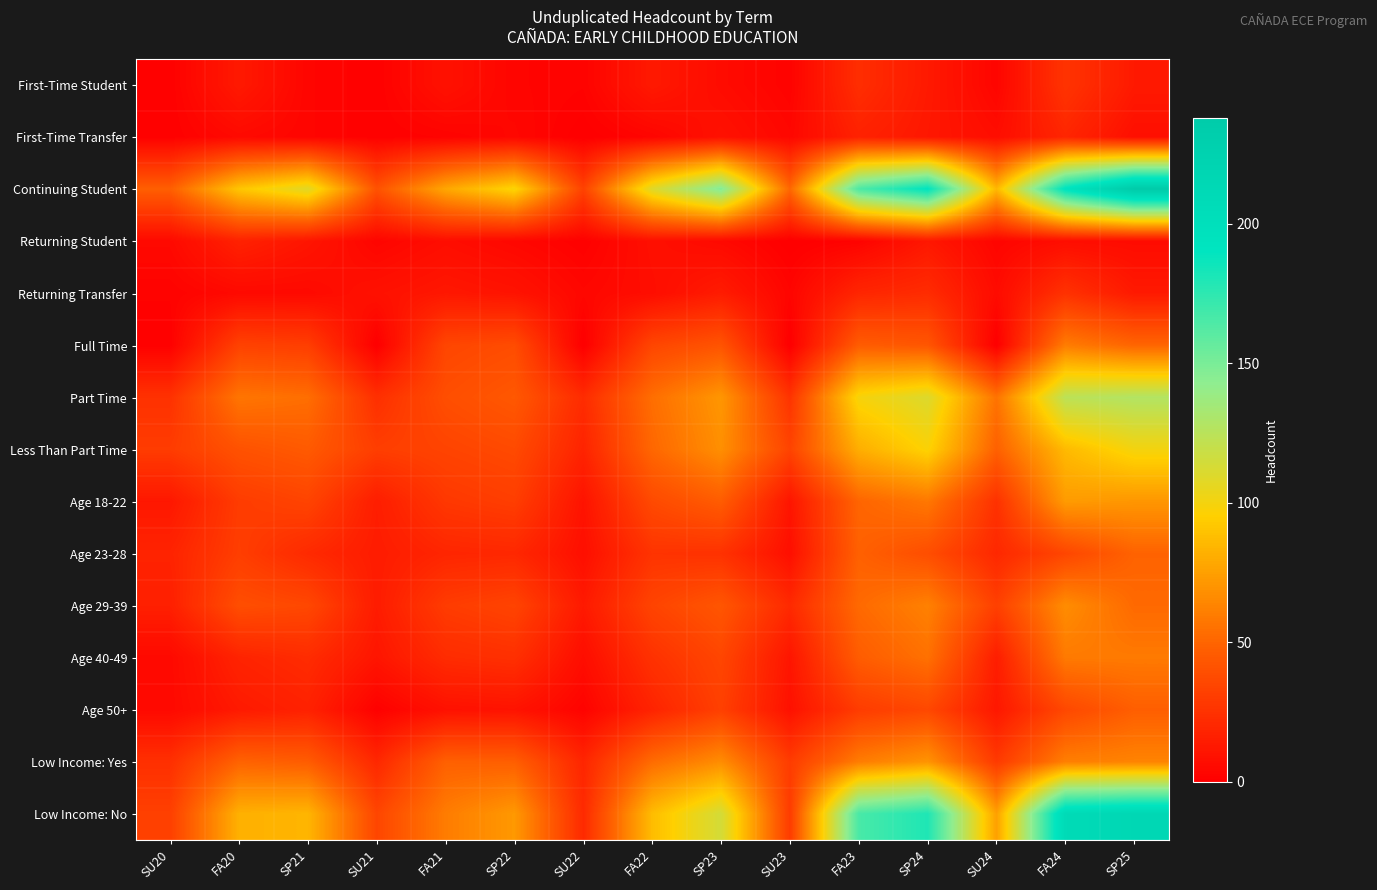

Reading right to left, transcribe all the data shown in this chart.

First-Time Student: SP25=13	FA24=26	SU24=3	SP24=13	FA23=23	SU23=2	SP23=6	FA22=13	SU22=2	SP22=3	FA21=9	SU21=1	SP21=3	FA20=13	SU20=1
First-Time Transfer: SP25=8	FA24=19	SU24=7	SP24=12	FA23=17	SU23=4	SP23=9	FA22=3	SU22=0	SP22=4	FA21=2	SU21=1	SP21=3	FA20=5	SU20=1
Continuing Student: SP25=238	FA24=193	SU24=85	SP24=191	FA23=165	SU23=51	SP23=147	FA22=109	SU22=33	SP22=98	FA21=78	SU21=41	SP21=108	FA20=91	SU20=47
Returning Student: SP25=6	FA24=7	SU24=3	SP24=12	FA23=2	SU23=0	SP23=5	FA22=8	SU22=1	SP22=4	FA21=7	SU21=3	SP21=11	FA20=17	SU20=5
Returning Transfer: SP25=13	FA24=25	SU24=6	SP24=22	FA23=19	SU23=3	SP23=14	FA22=7	SU22=4	SP22=10	FA21=12	SU21=9	SP21=5	FA20=5	SU20=2
Full Time: SP25=50	FA24=60	SU24=0	SP24=43	FA23=46	SU23=0	SP23=42	FA22=35	SU22=0	SP22=38	FA21=35	SU21=0	SP21=31	FA20=33	SU20=1
Part Time: SP25=128	FA24=124	SU24=56	SP24=110	FA23=99	SU23=26	SP23=71	FA22=54	SU22=22	SP22=44	FA21=39	SU21=24	SP21=54	FA20=57	SU20=25
Less Than Part Time: SP25=100	FA24=86	SU24=48	SP24=97	FA23=81	SU23=34	SP23=68	FA22=51	SU22=18	SP22=37	FA21=34	SU21=31	SP21=45	FA20=41	SU20=30
Age 18-22: SP25=71	FA24=73	SU24=25	SP24=58	FA23=50	SU23=11	SP23=46	FA22=37	SU22=10	SP22=31	FA21=28	SU21=15	SP21=34	FA20=30	SU20=12
Age 23-28: SP25=49	FA24=35	SU24=20	SP24=39	FA23=48	SU23=8	SP23=25	FA22=26	SU22=8	SP22=20	FA21=19	SU21=14	SP21=21	FA20=31	SU20=18
Age 29-39: SP25=52	FA24=67	SU24=32	SP24=62	FA23=52	SU23=21	SP23=43	FA22=34	SU22=13	SP22=34	FA21=30	SU21=14	SP21=36	FA20=39	SU20=16
Age 40-49: SP25=59	FA24=59	SU24=15	SP24=55	FA23=46	SU23=11	SP23=35	FA22=25	SU22=7	SP22=24	FA21=22	SU21=11	SP21=22	FA20=18	SU20=5
Age 50+: SP25=47	FA24=36	SU24=12	SP24=36	FA23=30	SU23=9	SP23=32	FA22=18	SU22=2	SP22=10	FA21=9	SU21=1	SP21=17	FA20=13	SU20=5
Low Income: Yes: SP25=63	FA24=61	SU24=29	SP24=70	FA23=60	SU23=30	SP23=67	FA22=53	SU22=19	SP22=47	FA21=48	SU21=20	SP21=46	FA20=49	SU20=24
Low Income: No: SP25=215	FA24=209	SU24=75	SP24=180	FA23=166	SU23=30	SP23=114	FA22=87	SU22=21	SP22=72	FA21=60	SU21=35	SP21=84	FA20=82	SU20=32